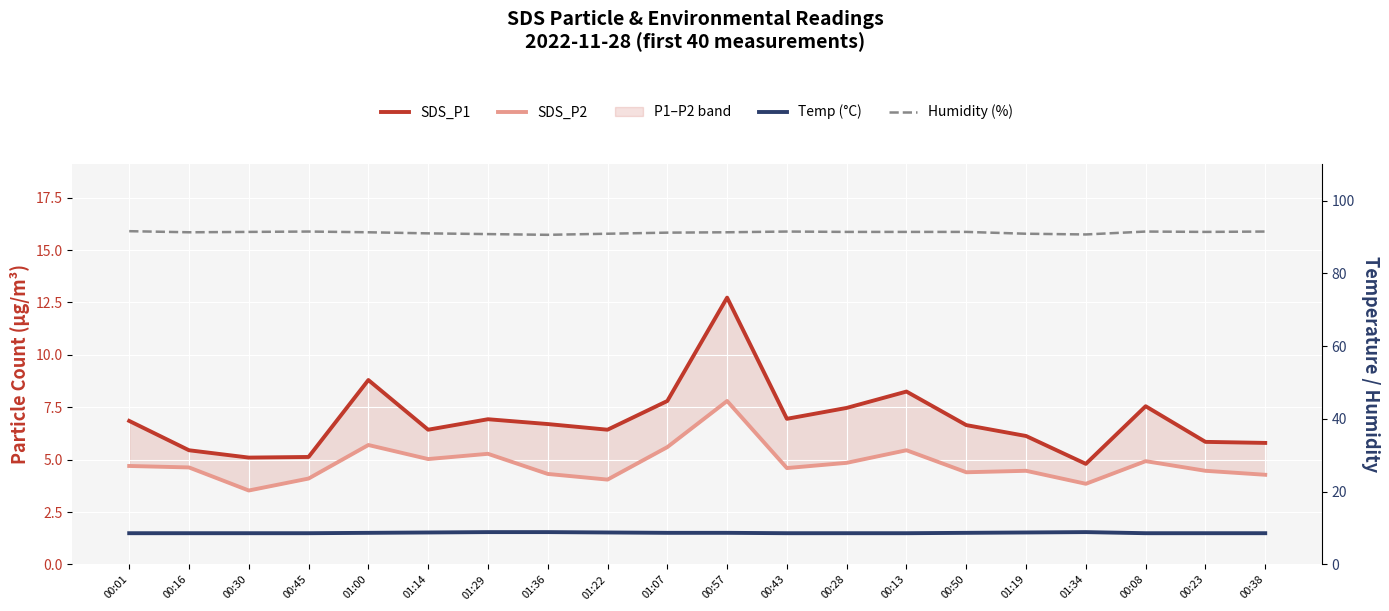

The Humidity (%) series shows 162.0 at 00:16. True or false?

False